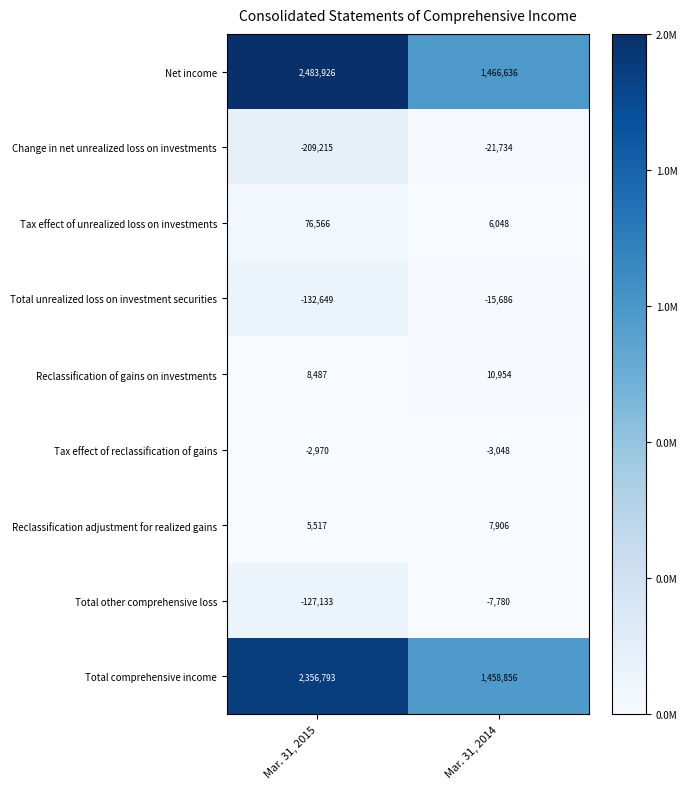

Reading right to left, transcribe all the data shown in this chart.

Net income: 1466636	2483926
Change in net unrealized loss on investments: -21734	-209215
Tax effect of unrealized loss on investments: 6048	76566
Total unrealized loss on investment securities: -15686	-132649
Reclassification of gains on investments: 10954	8487
Tax effect of reclassification of gains: -3048	-2970
Reclassification adjustment for realized gains: 7906	5517
Total other comprehensive loss: -7780	-127133
Total comprehensive income: 1458856	2356793